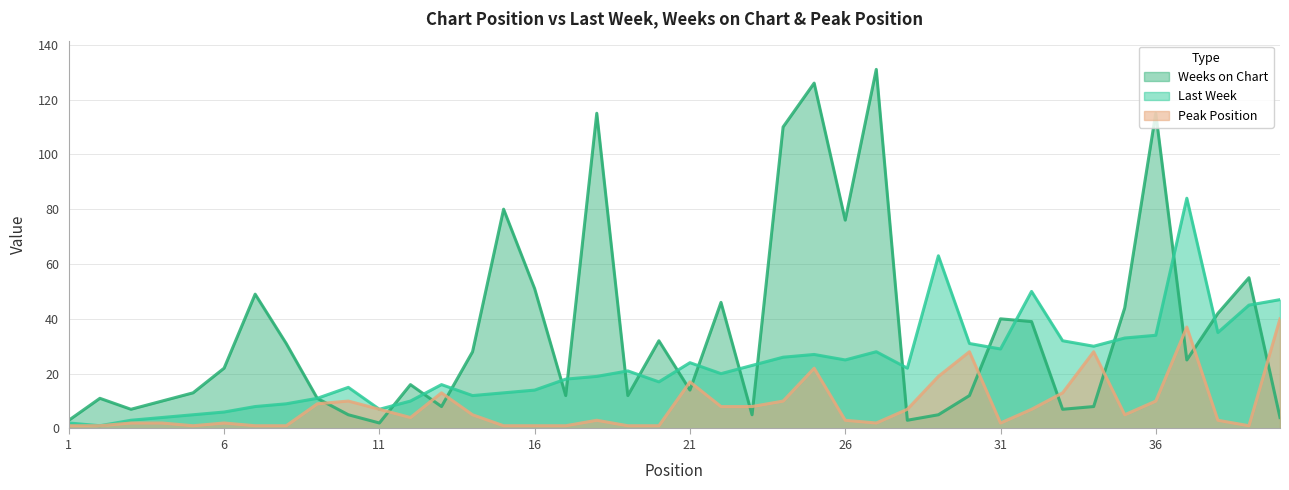

Is it true that Peak Position equals 1 at 1?

True